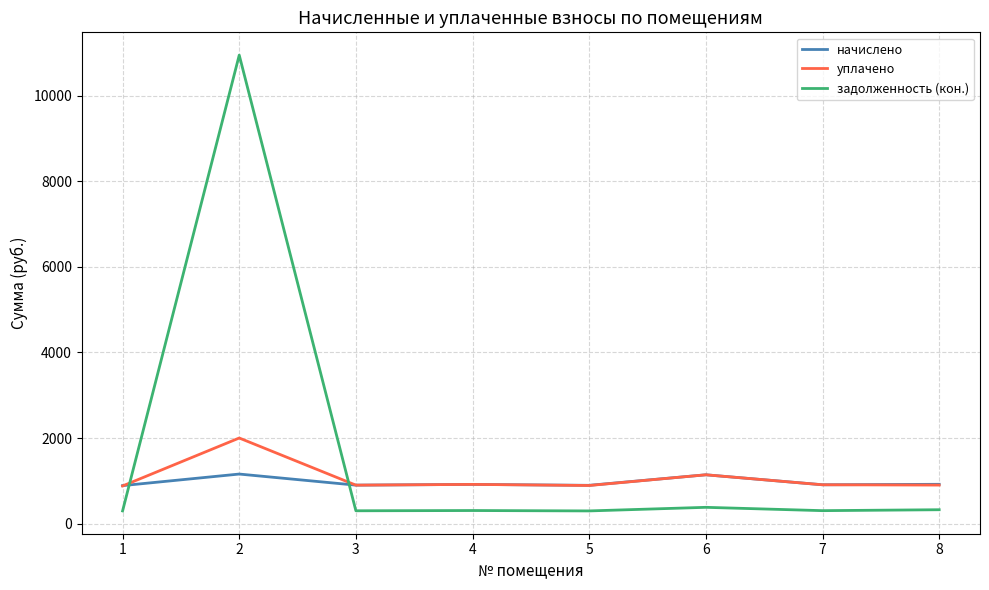

True or false: начислено has a value of 887.8 at 1.

True